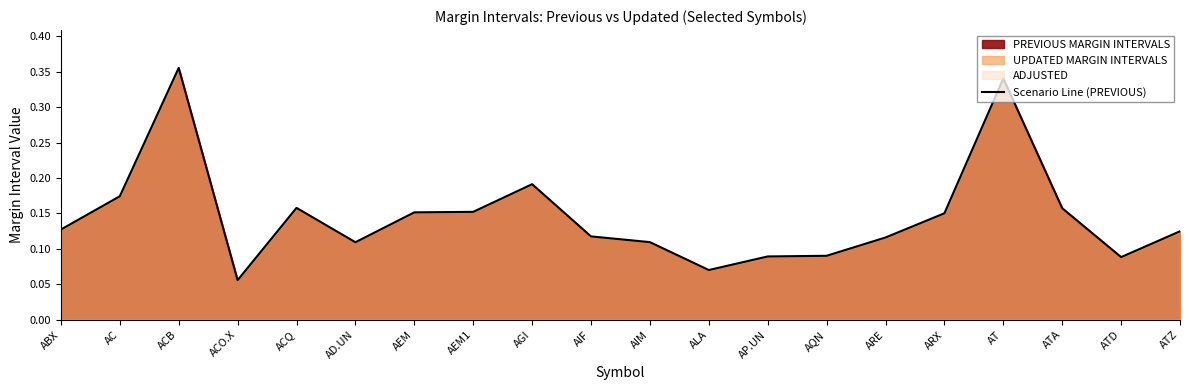

Reading left to right, what are all the values shown in this chart?

ABX=0.1	AC=0.2	ACB=0.4	ACO.X=0.1	ACQ=0.2	AD.UN=0.1	AEM=0.2	AEM1=0.2	AGI=0.2	AIF=0.1	AIM=0.1	ALA=0.1	AP.UN=0.1	AQN=0.1	ARE=0.1	ARX=0.2	AT=0.3	ATA=0.2	ATD=0.1	ATZ=0.1